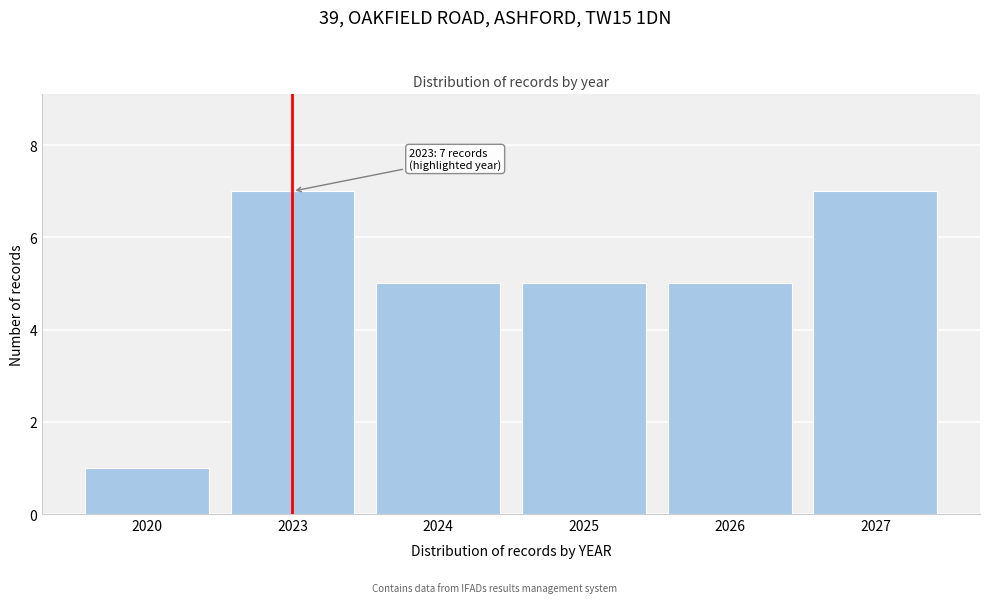

Reading right to left, transcribe all the data shown in this chart.

7	5	5	5	7	1